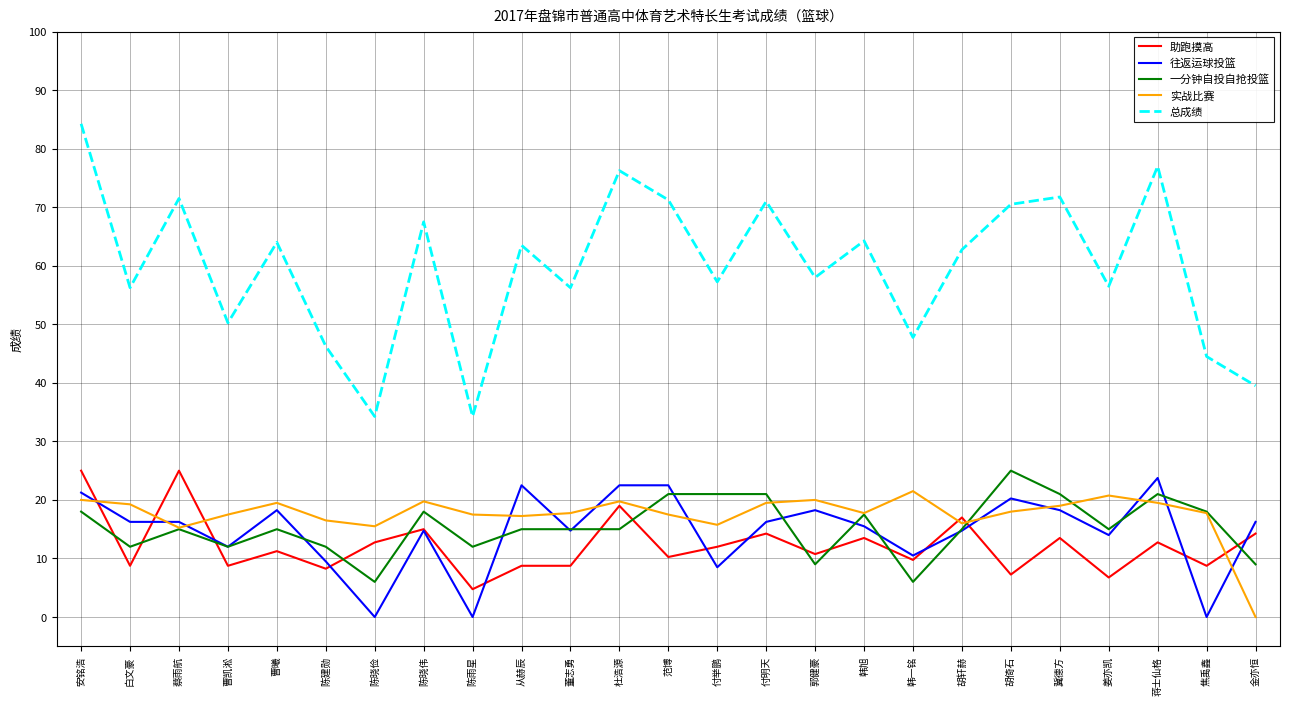

What is the total value across all series at 焦禹鑫?

89.0